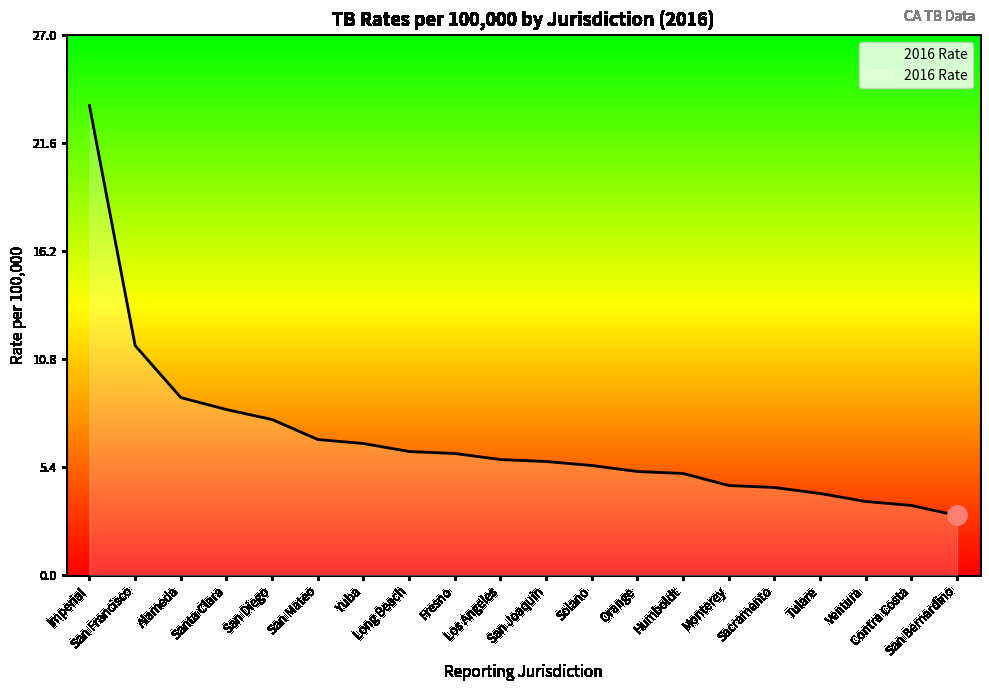

True or false: the data shows 6.6 at Yuba.

True